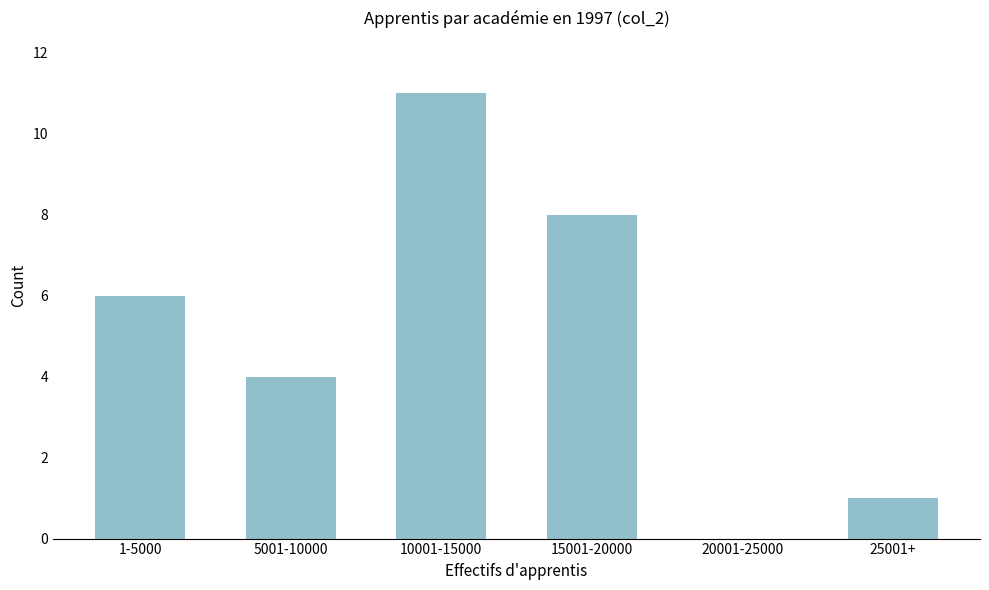

Reading left to right, what are all the values shown in this chart?

1-5000=6	5001-10000=4	10001-15000=11	15001-20000=8	20001-25000=0	25001+=1